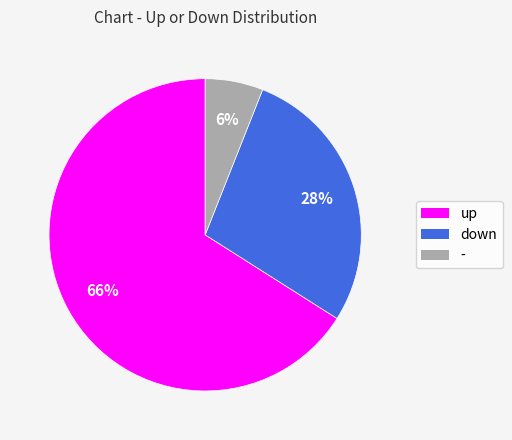

To the nearest percent, what is the difference between the largest and smallest slice percentages?

60%